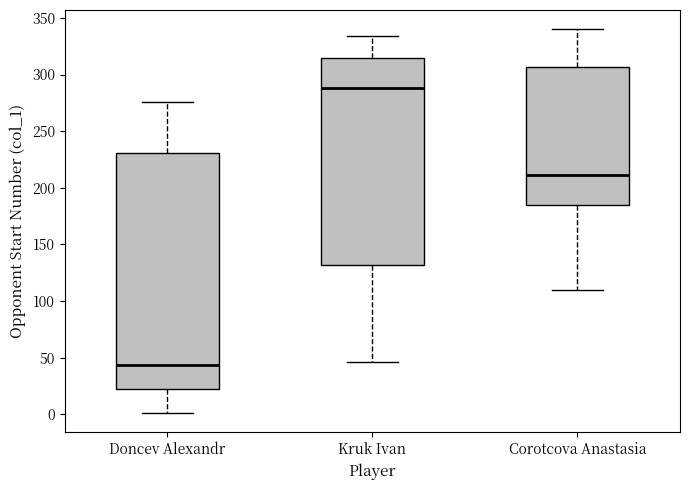

Which box has the highest median line?

Kruk Ivan